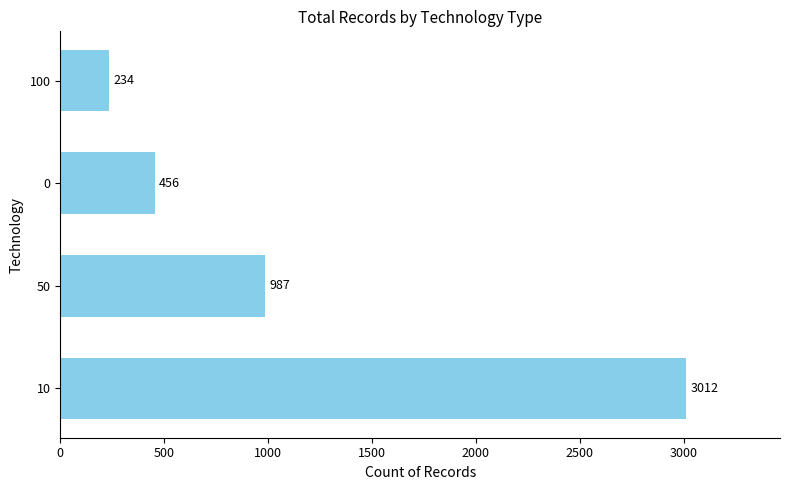

Does the chart contain stacked bars?

No